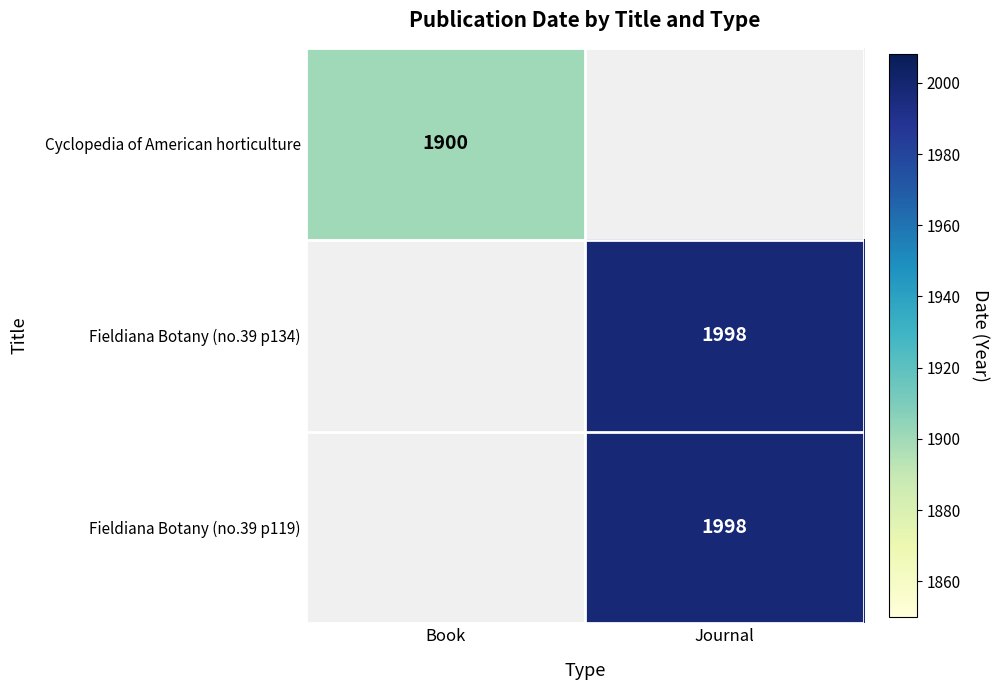

Is the value of Cyclopedia of American horticulture at Book greater than the value of Fieldiana Botany (no.39 p119) at Journal?

No